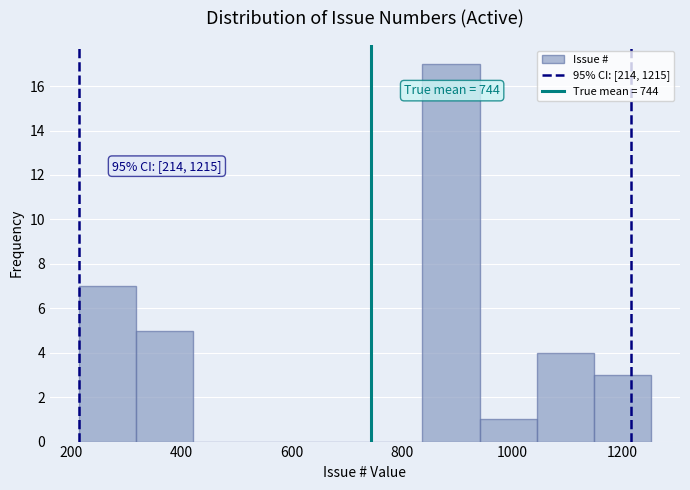

Over which range of the x-axis is the bar tallest?

840 to 940